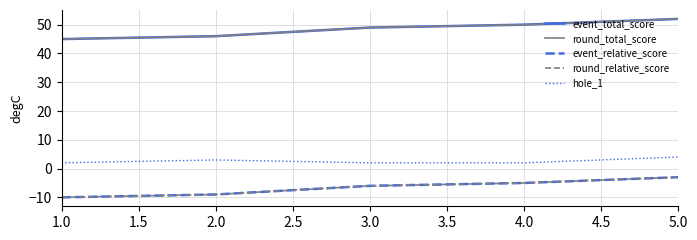

Where is the first local maximum for hole_1?

2.0